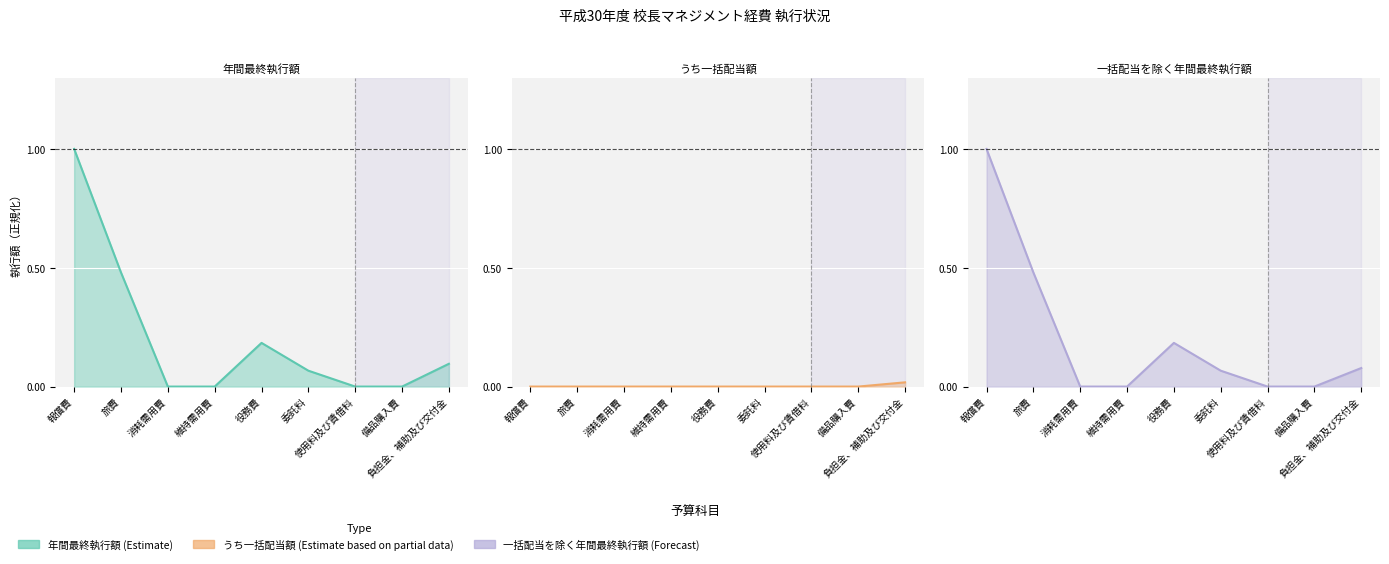

Where is 年間最終執行額 nearest to the value 0?

消耗需用費